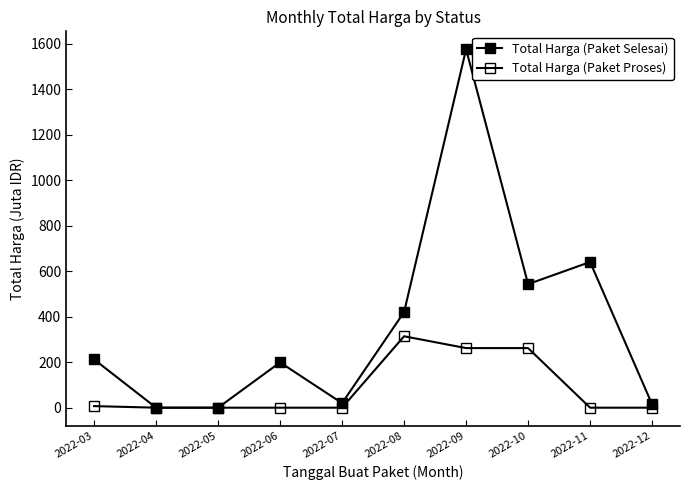

How many lines are shown in the chart?

2